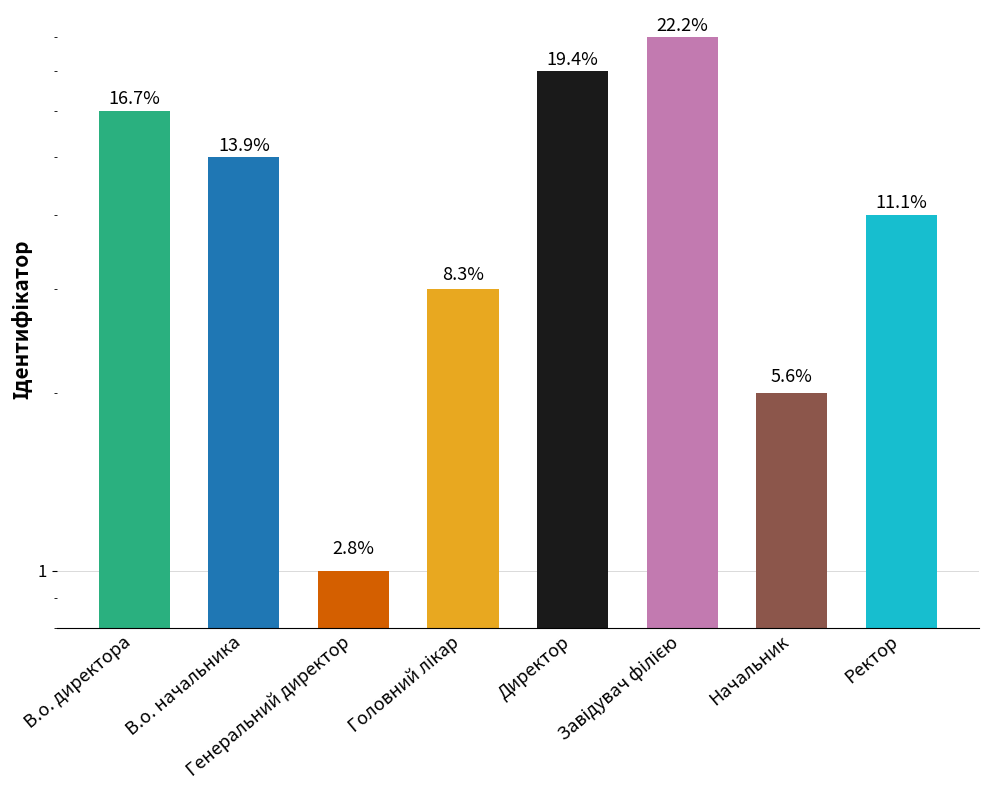

Is it true that the value at Генеральний директор is 1?

True